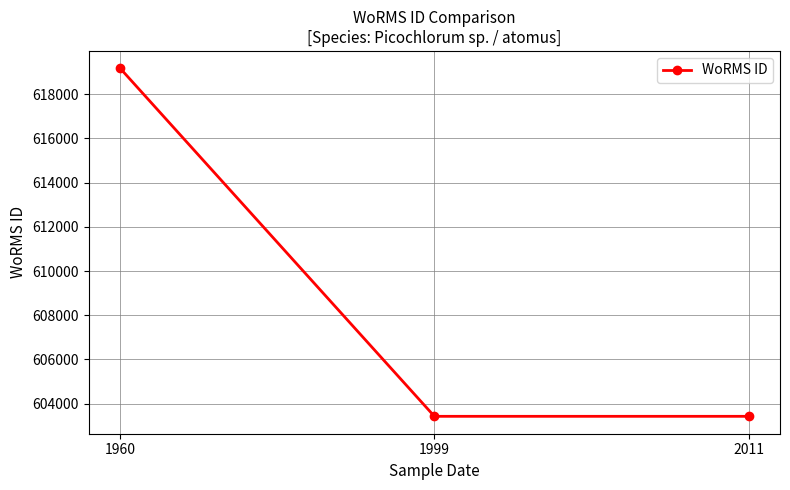

What is the sum of all values?

1826030